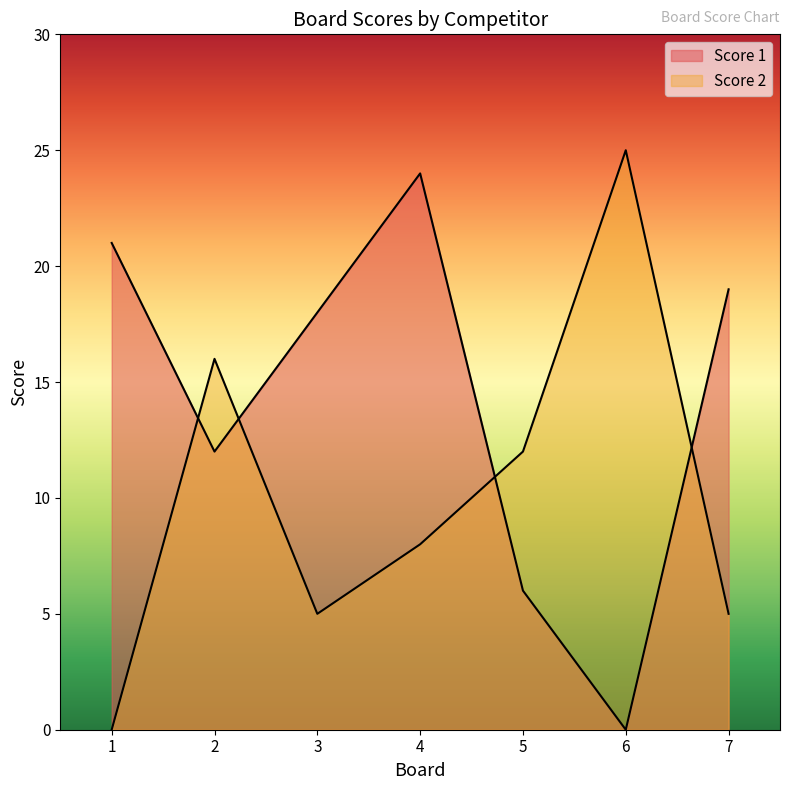

Reading left to right, extract all data points from this chart.

Score 1: 21	12	18	24	6	0	19
Score 2: 0	16	5	8	12	25	5